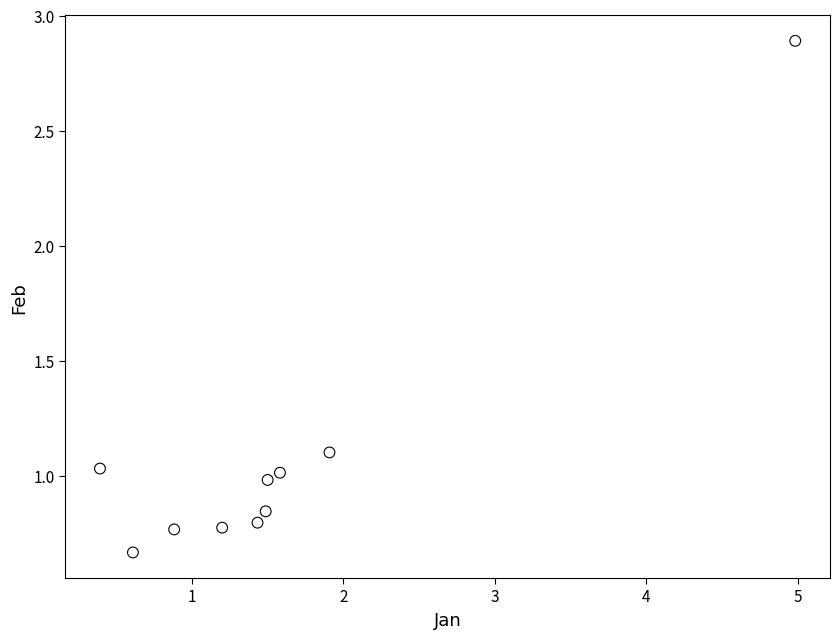

What is the range of X values (max minus min)?

4.6